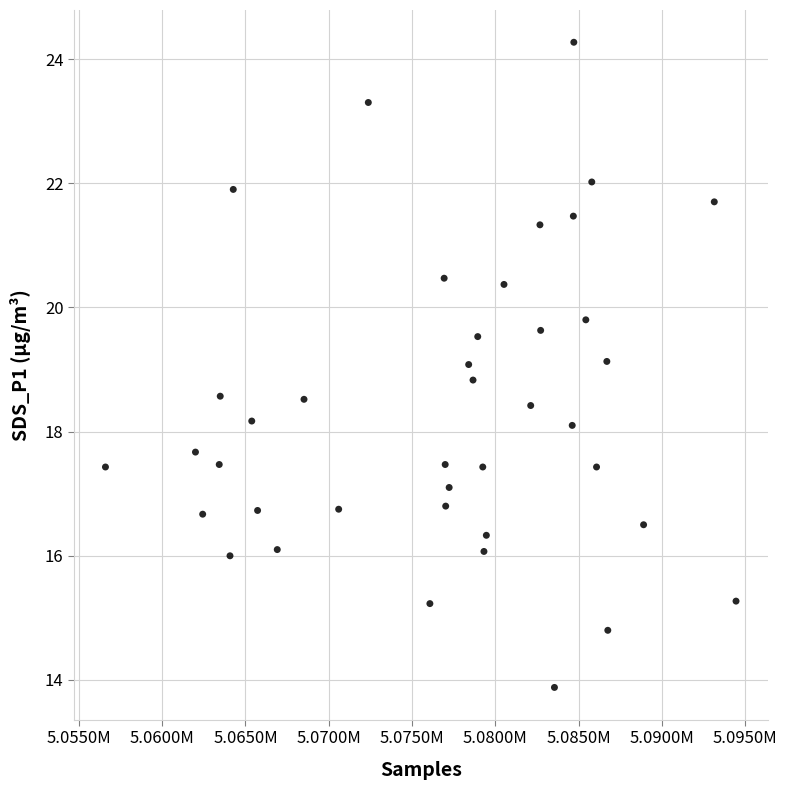

What is the range of X values (max minus min)?

37838.0